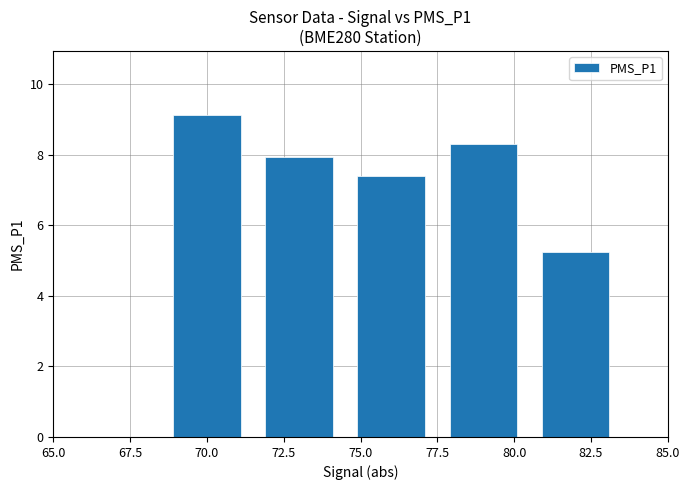

What is the sum of all values?

38.0